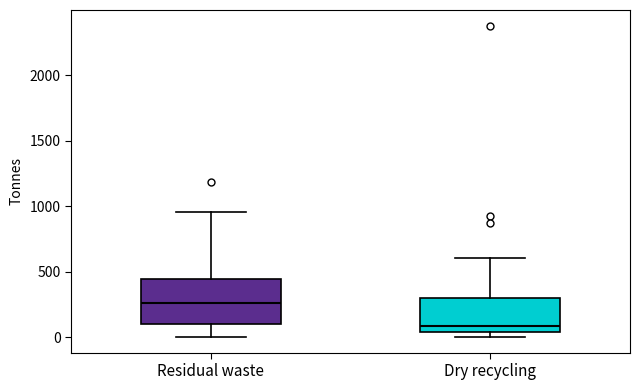

Comparing the boxes themselves (not the whiskers), which one is the tallest?

Residual waste